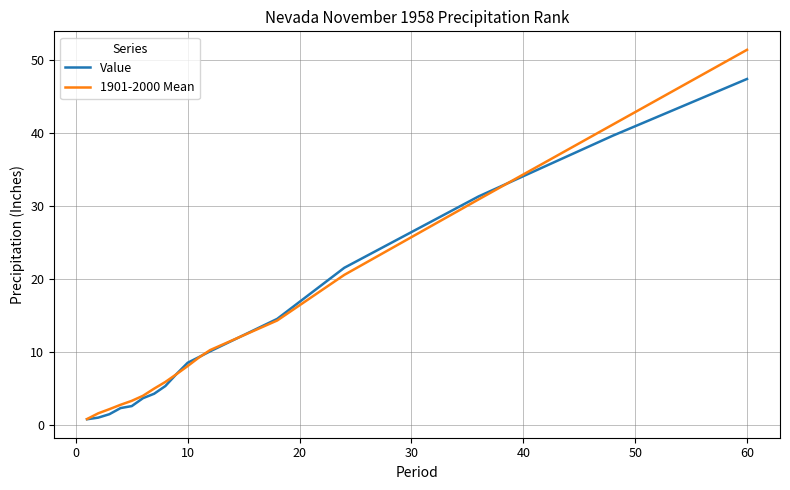

Does the chart display data point markers on the line(s)?

No